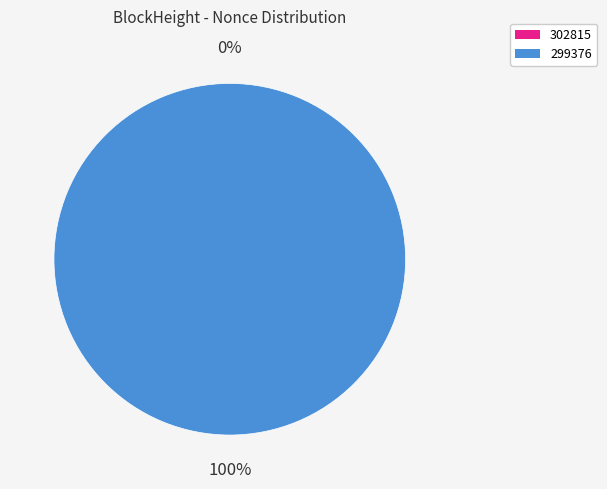

Which category accounts for the majority?

299376